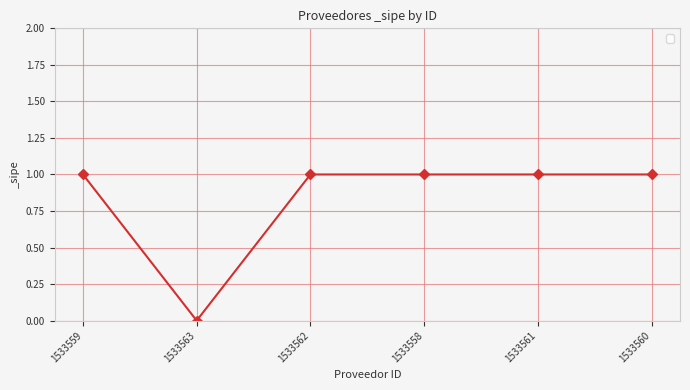

What is the change in value from 1533563 to 1533560?

+1